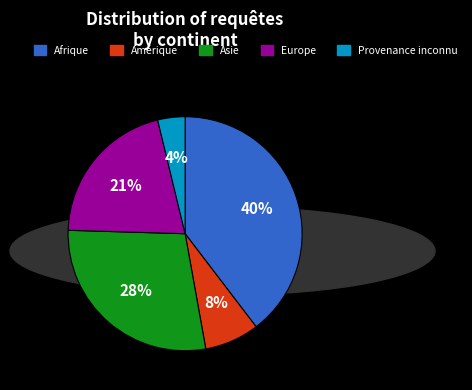

Which has a higher value, Asie or Amérique?

Asie